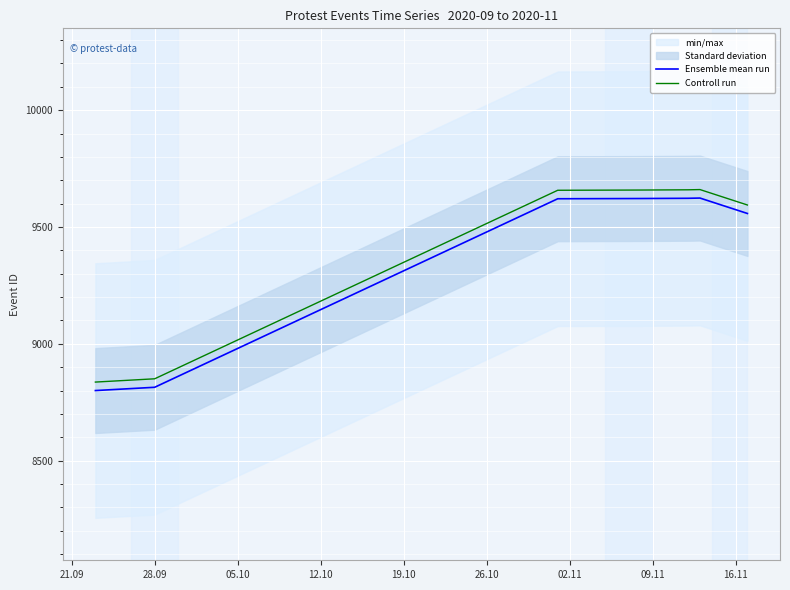

How many lines are shown in the chart?

2